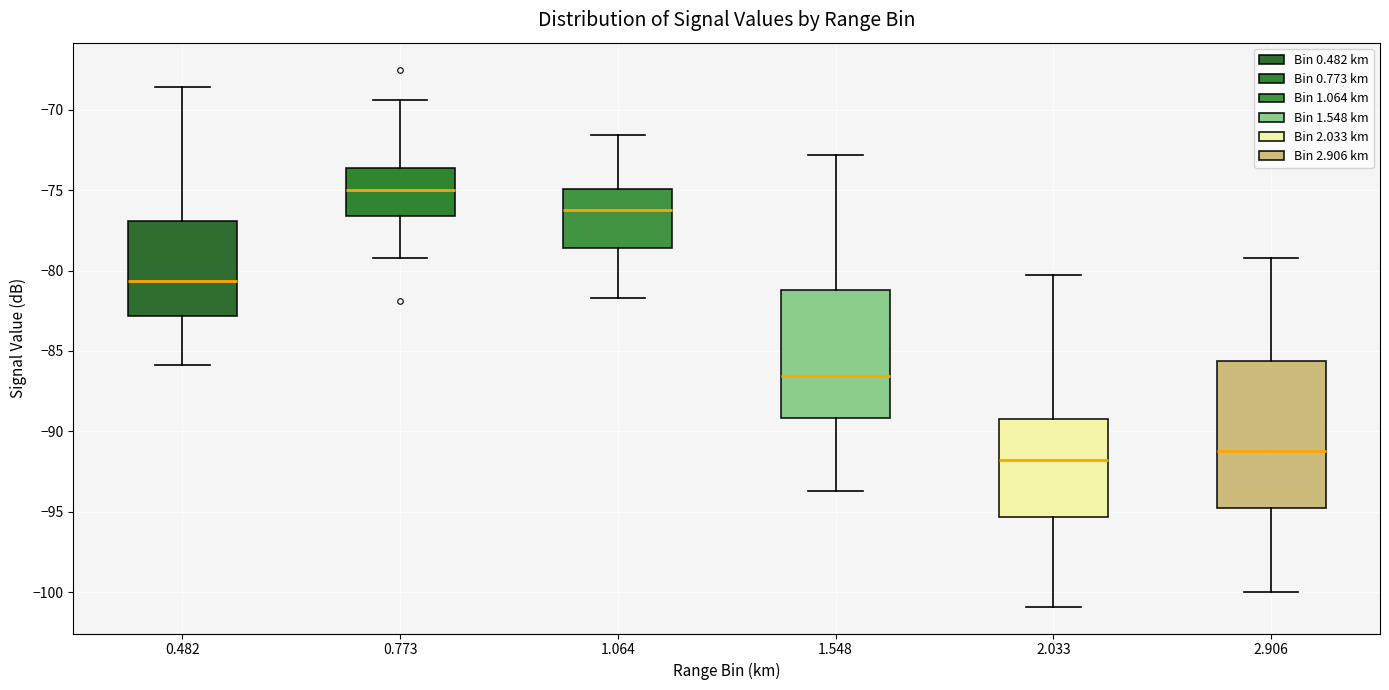

Which box's median line is the highest?

0.773